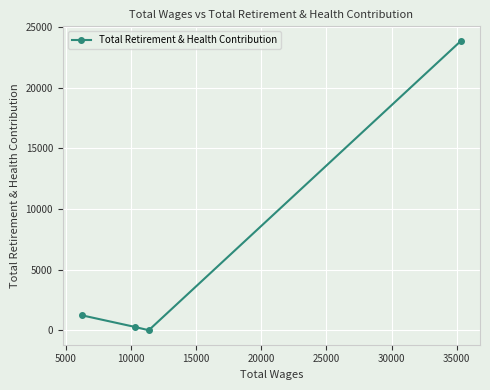

What is the difference between the second highest and minimum values?

1233